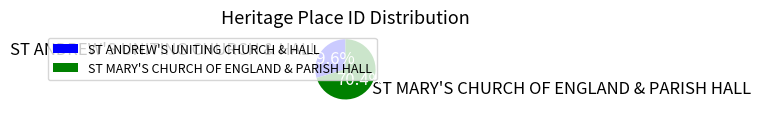

To the nearest percent, what is the average slice percentage?

50%